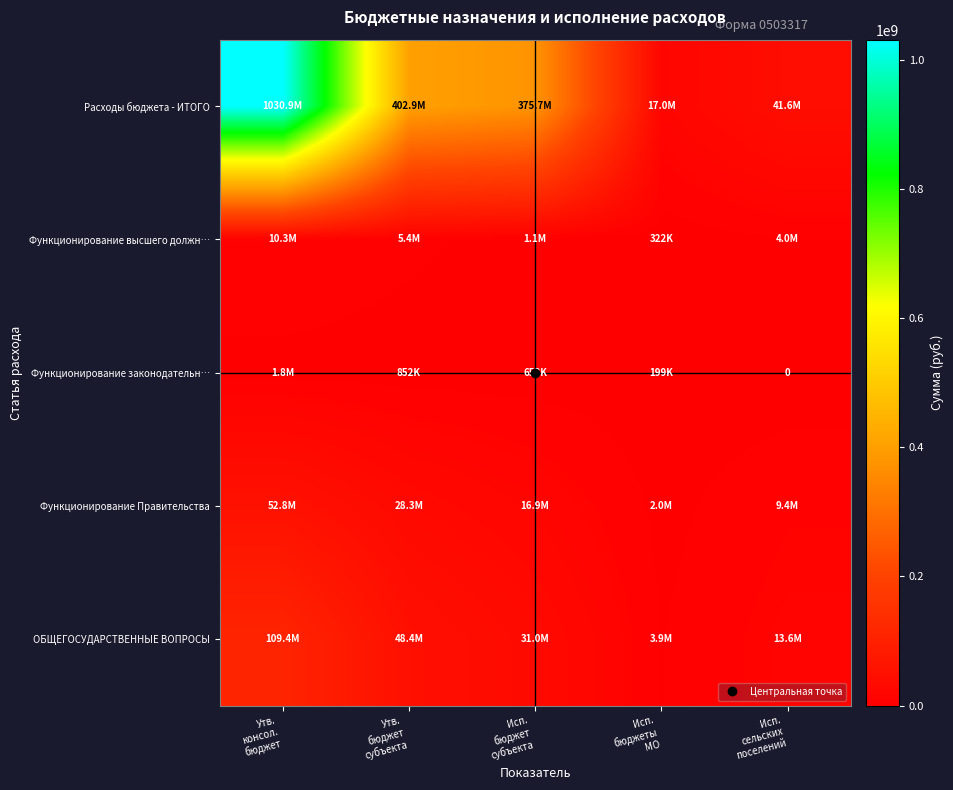

The value of Функционирование высшего должн… at Исп. бюджет субъекта is 1068824.1. True or false?

True